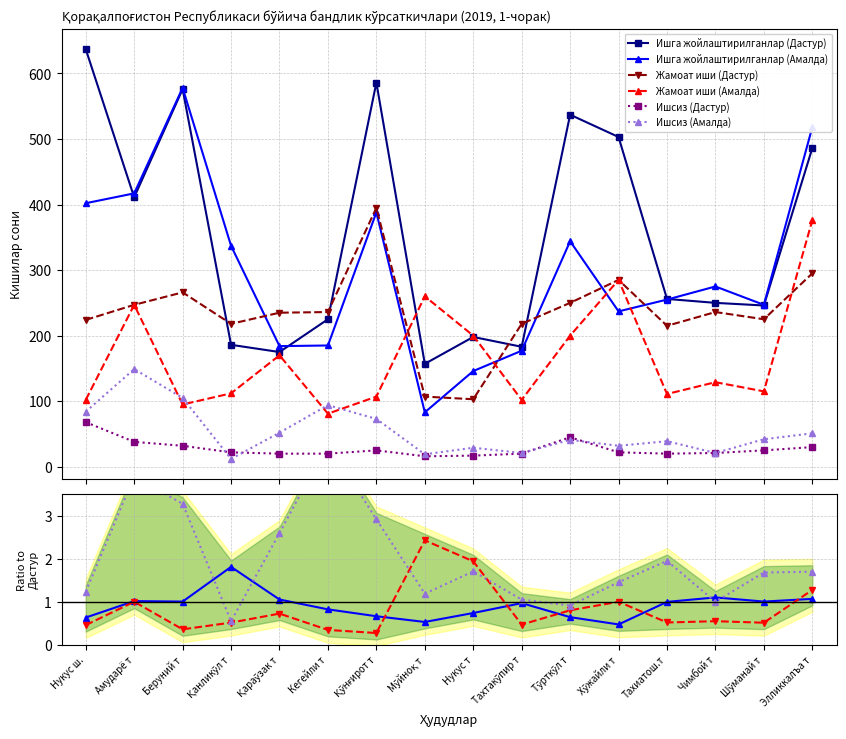

Which series has the largest total across all categories?

Ишга жойлаштирилганлар (Дастур)